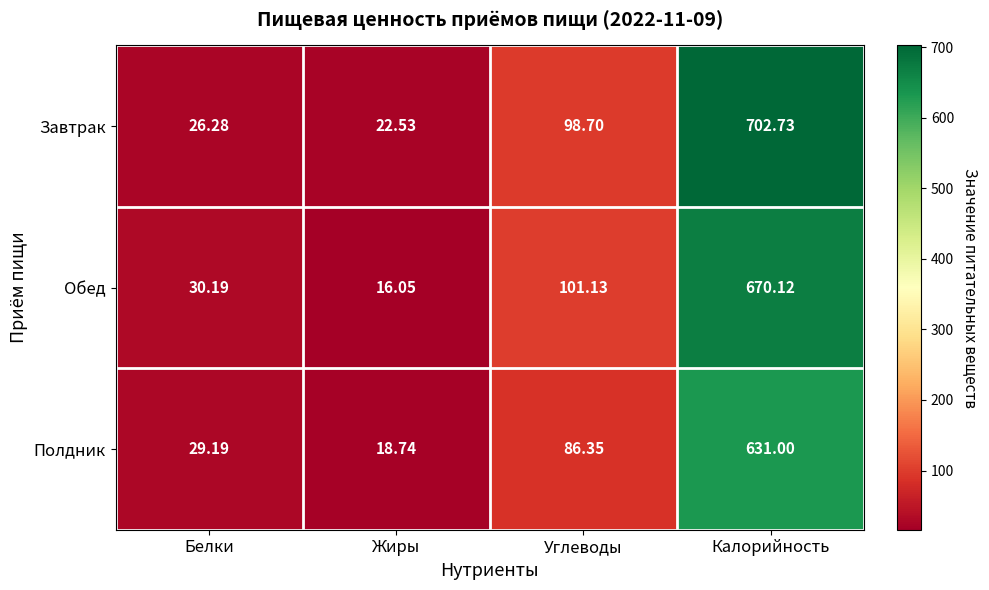

At which category does the chart reach its minimum across all series?

Жиры